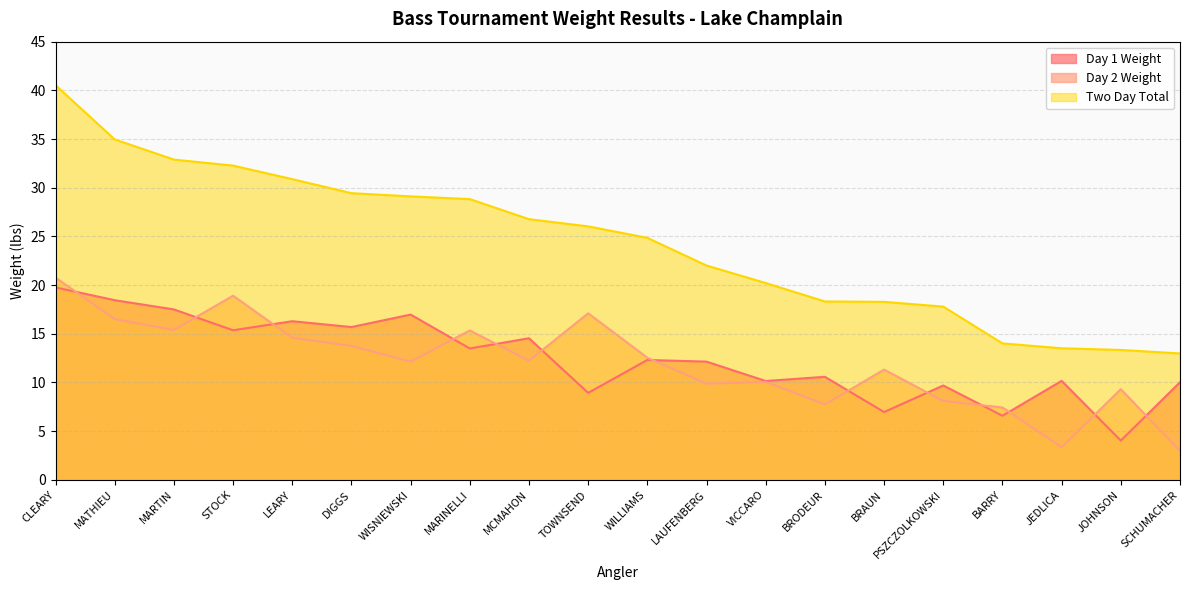

What are all the series names shown in the legend?

Day 1 Weight, Day 2 Weight, Two Day Total